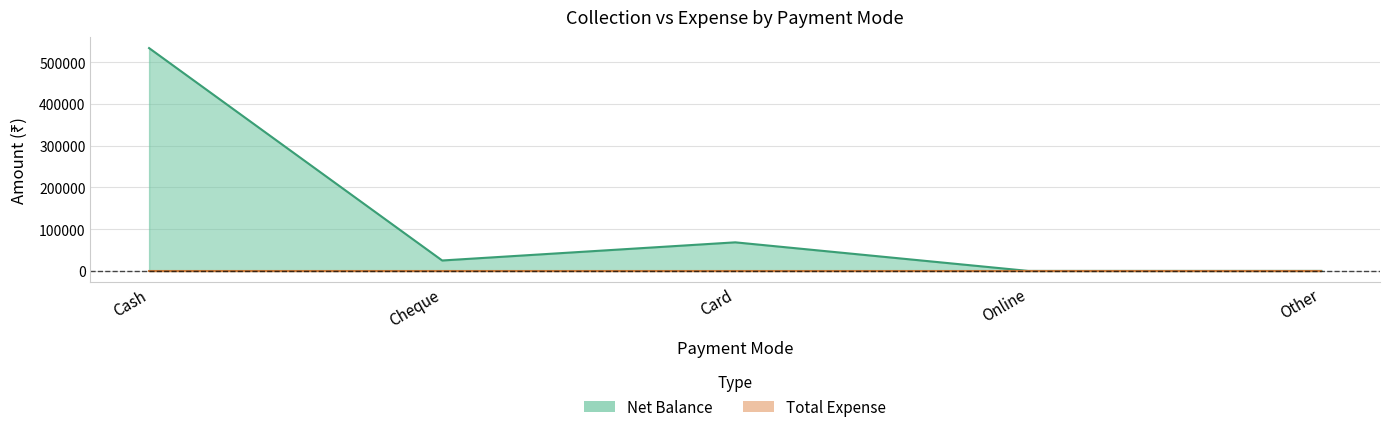

What is the label of the 2nd point from the left?

Cheque